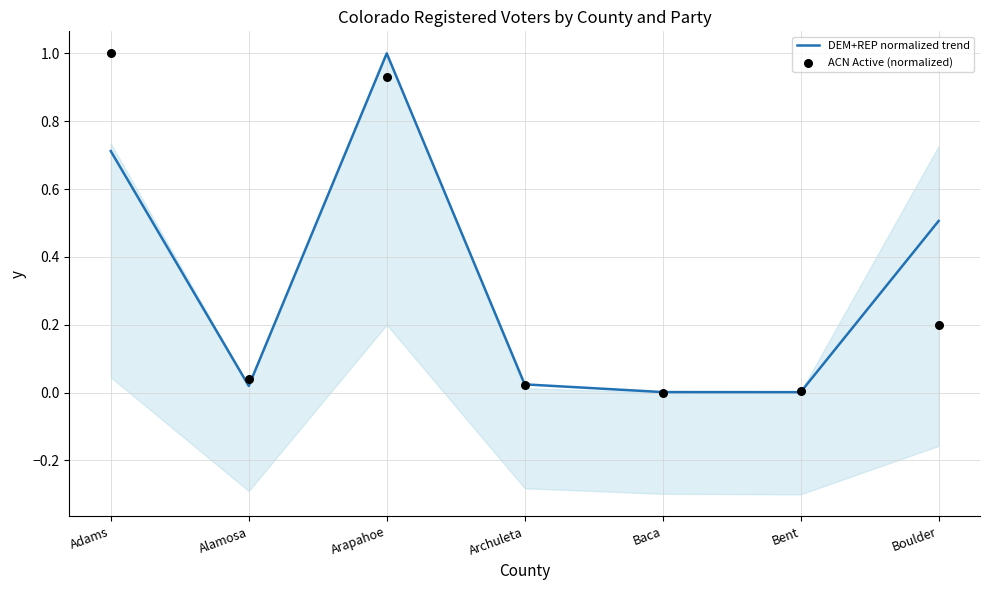

At which category is the sum across all series the highest?

Arapahoe